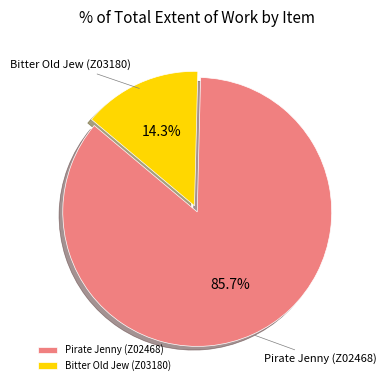

To the nearest percent, what is the difference between the Bitter Old Jew (Z03180) and Pirate Jenny (Z02468) slice percentages?

71%